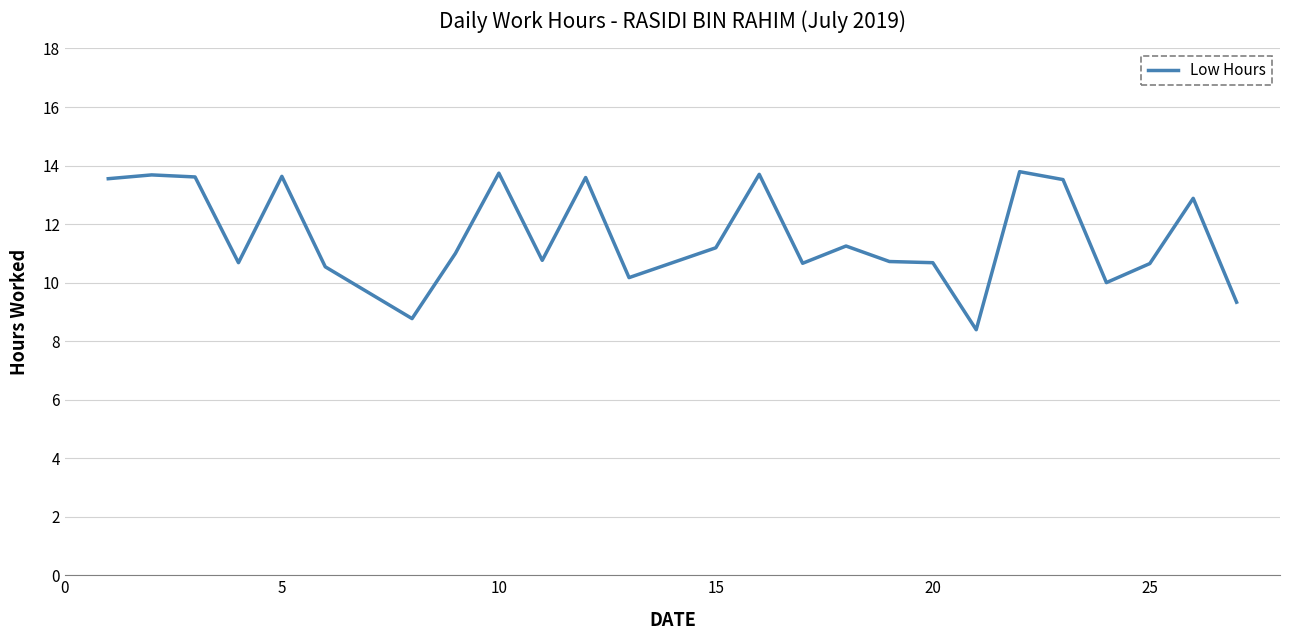

What is the minimum value shown in the chart?

8.4